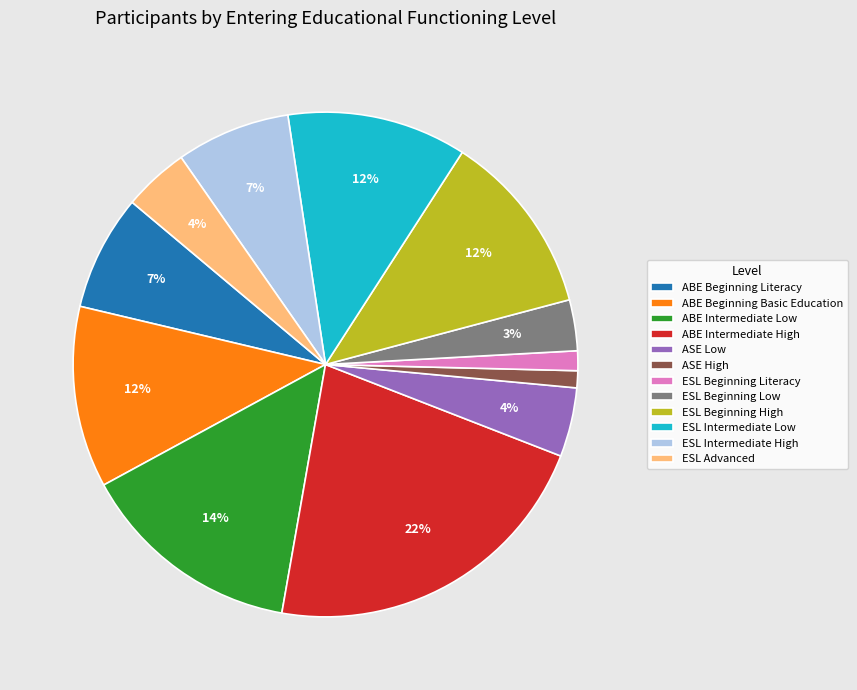

Which has a higher value, ABE Intermediate High or ESL Beginning Low?

ABE Intermediate High